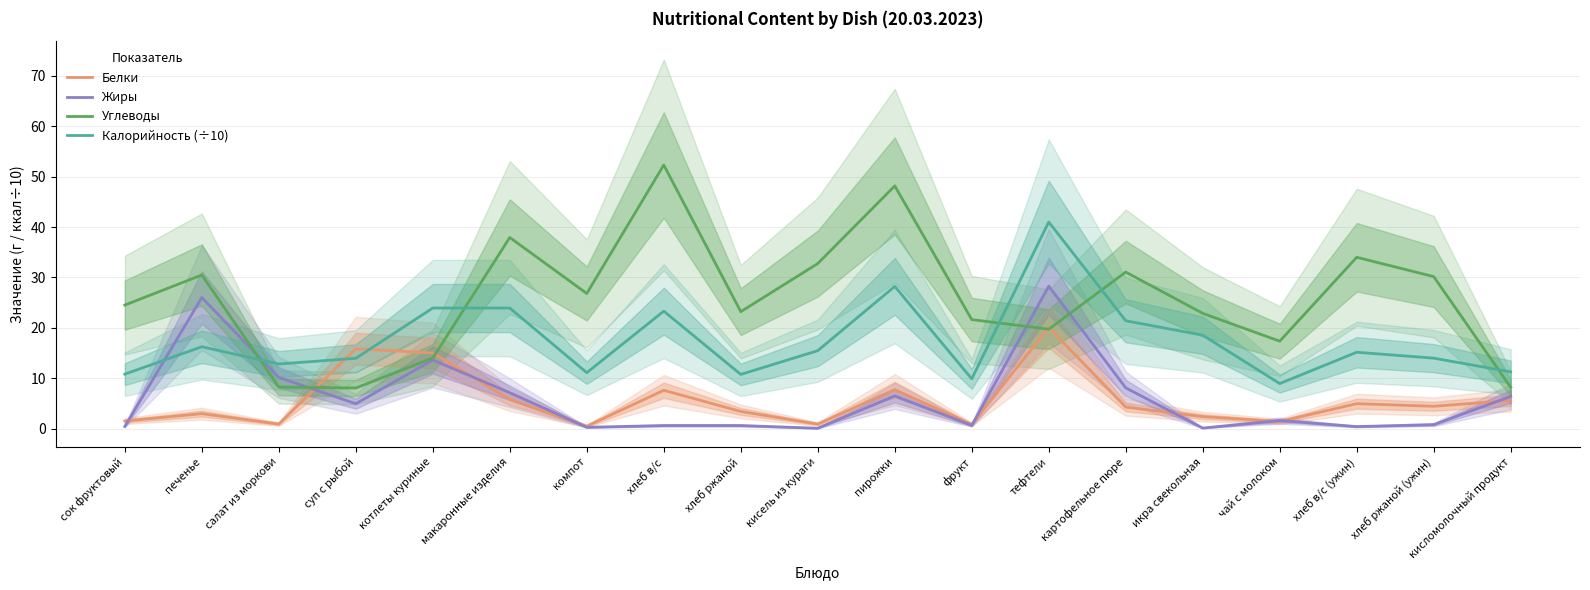

Where does the Жиры series first go above 1?

печенье